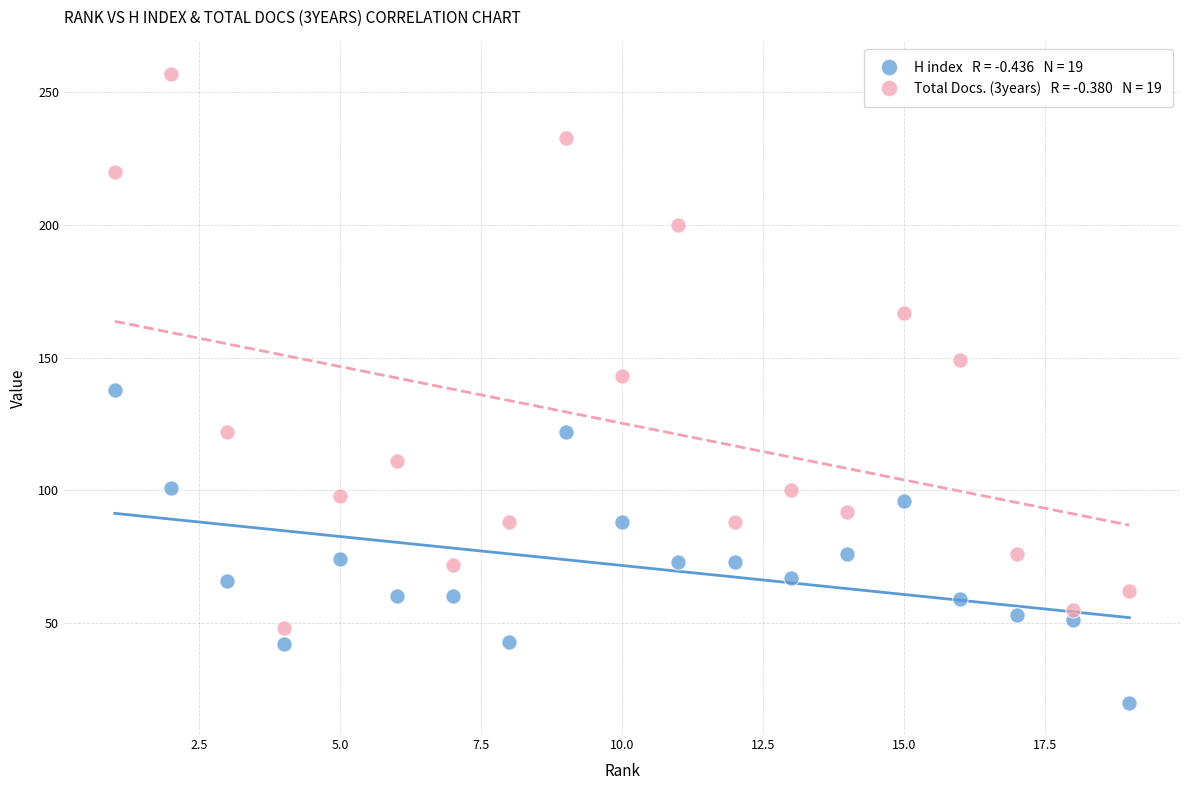

Across all data points, what is the range of X values (max minus min)?

18